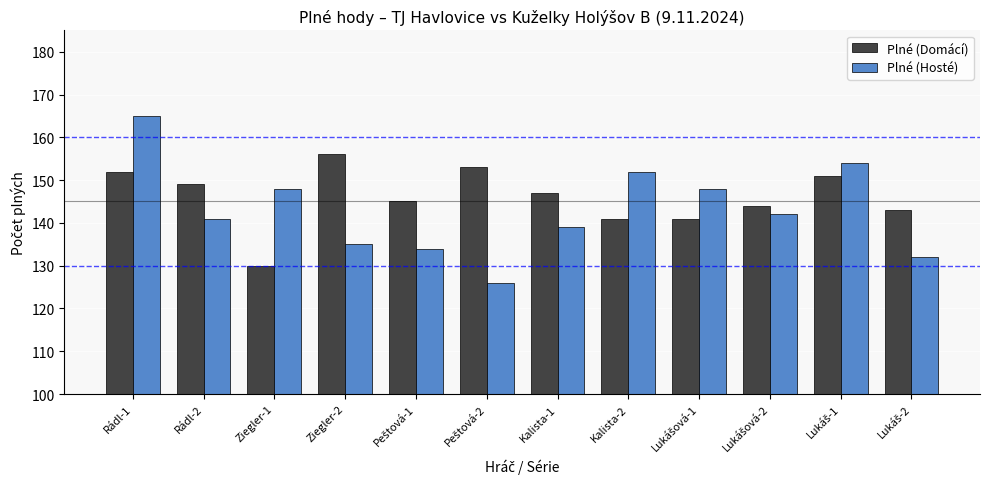

Is it true that Plné (Domácí) equals 141 at Kalista-2?

True